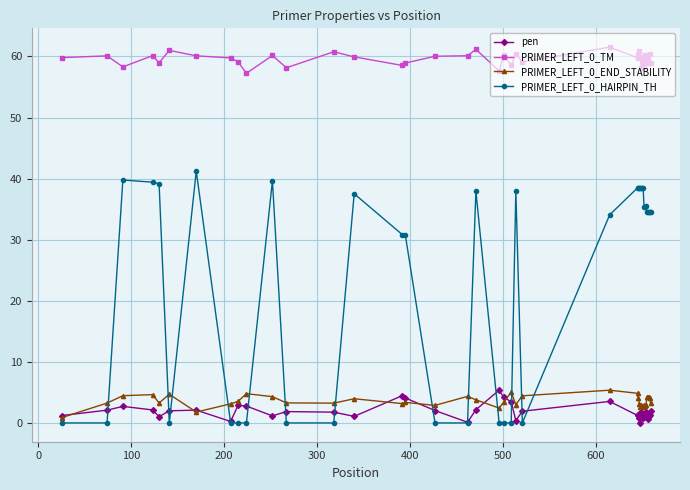

How many distinct data groups are displayed?

4